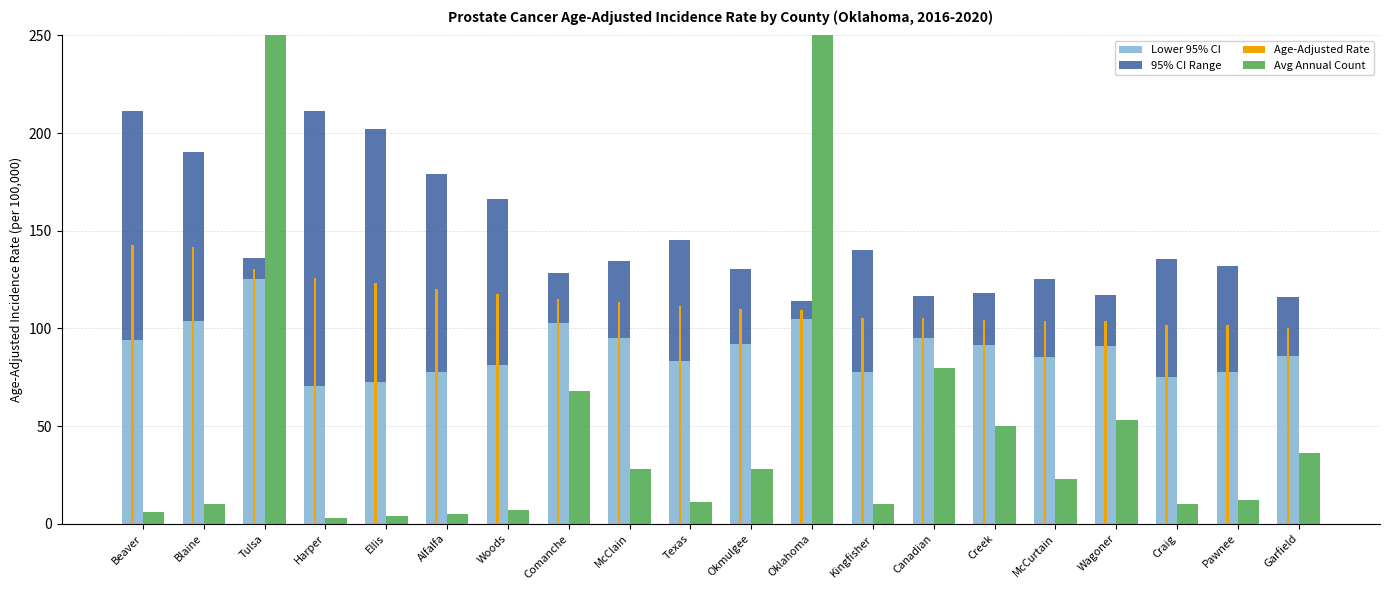

What are all the series names shown in the legend?

Lower 95% CI, 95% CI Range, Age-Adjusted Rate, Avg Annual Count